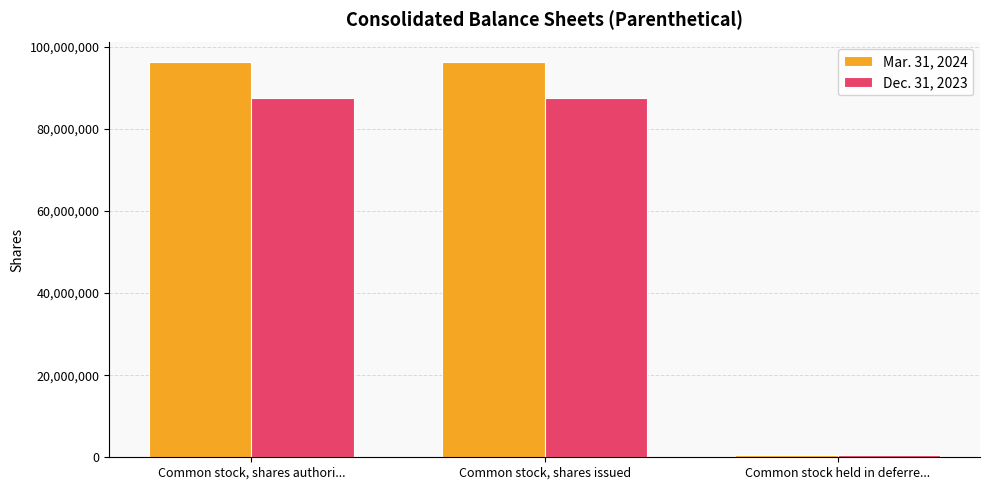

What is the highest value of the Mar. 31, 2024 series?

96195439